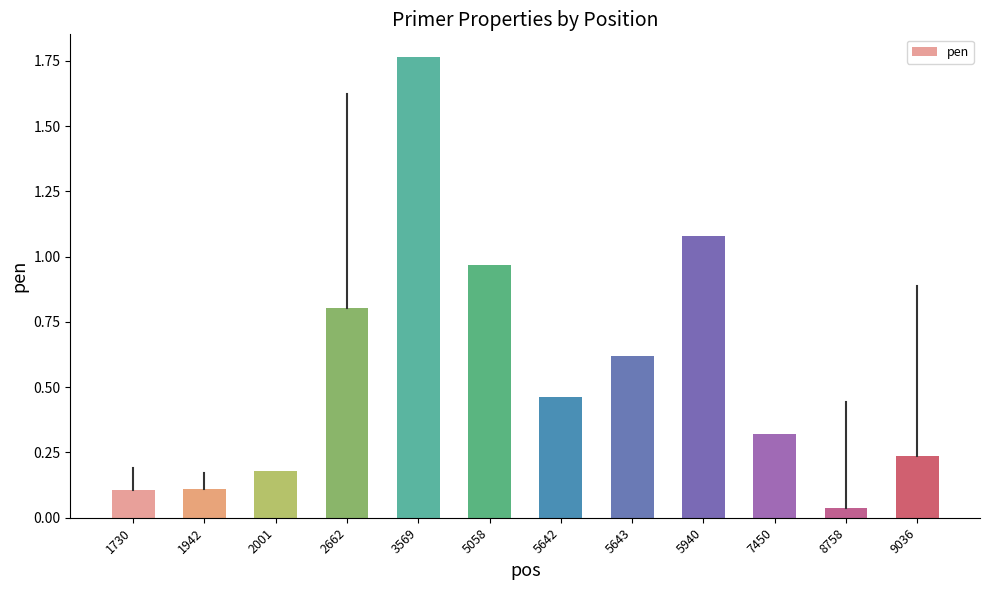

Are the bars grouped side by side (vs. stacked)?

No